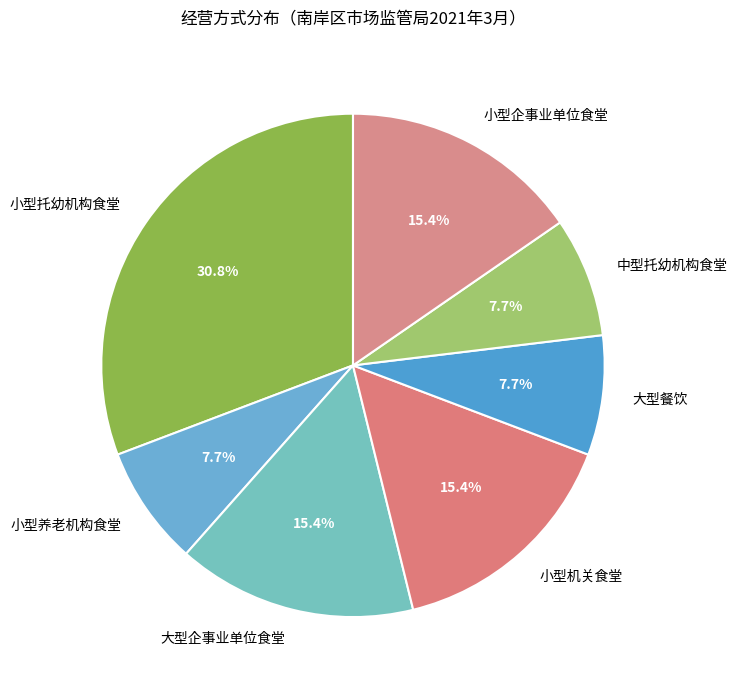

Is there any slice that represents more than half of the pie?

No